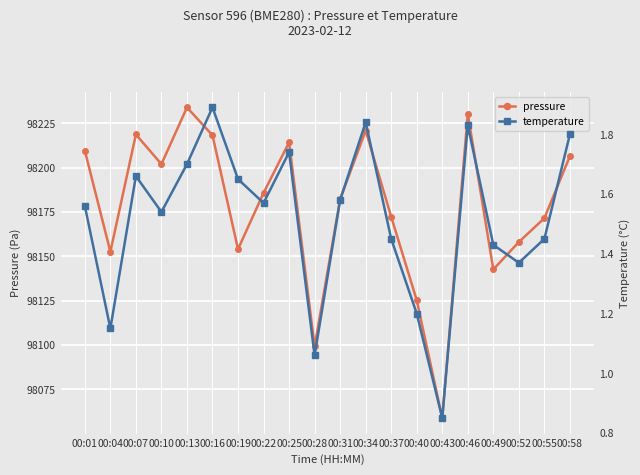

Read the pressure value at 00:16.

98218.2